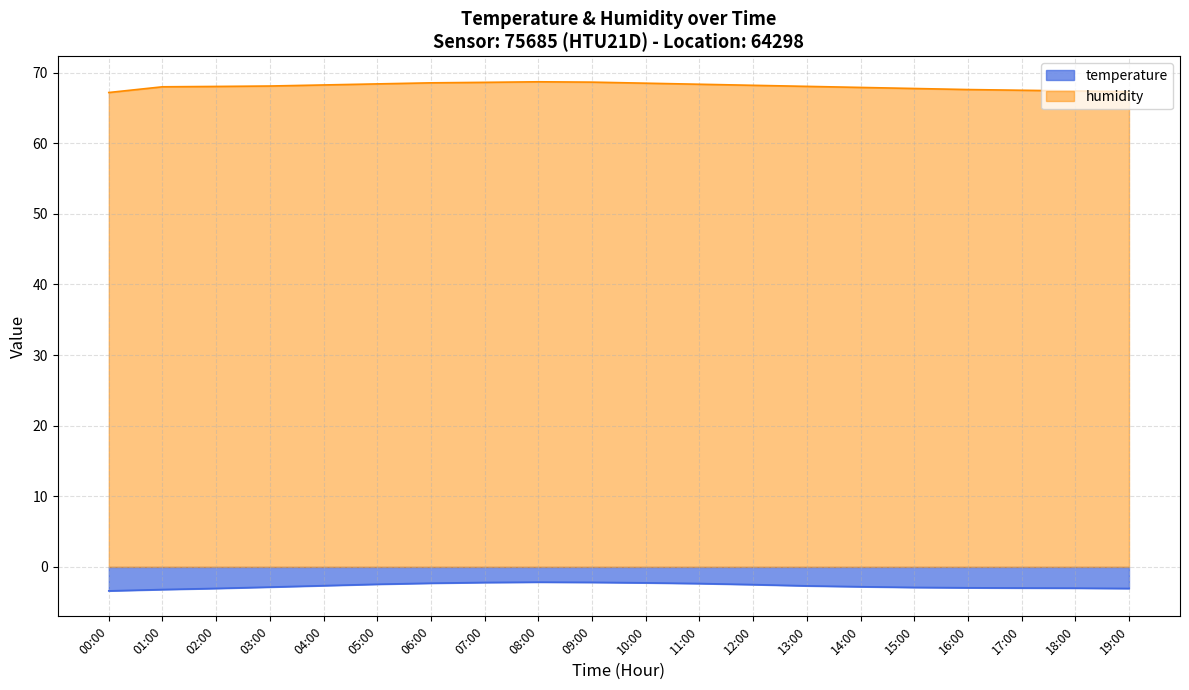

What is the difference between the humidity values at 13:00 and 09:00?

0.6